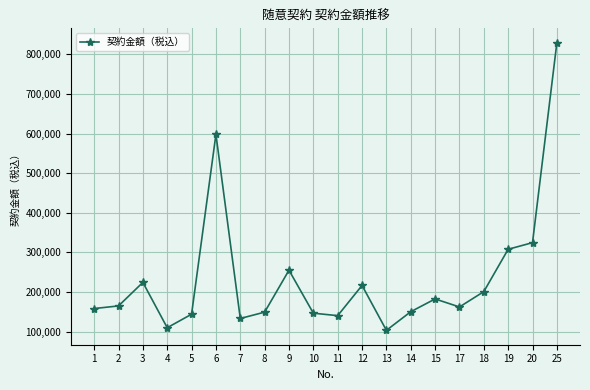

What is the greatest value displayed?

829400